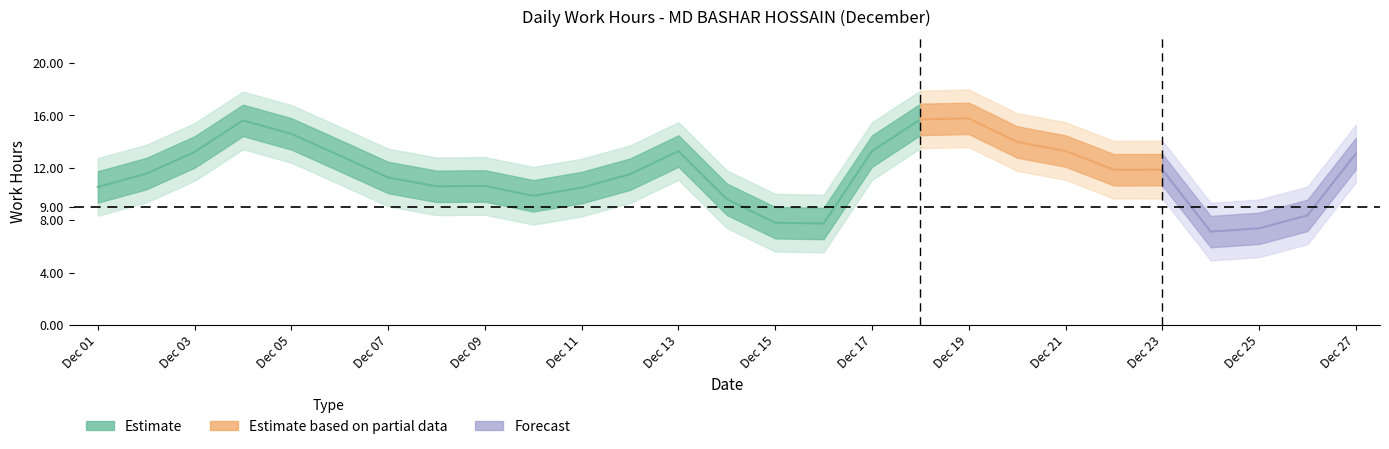

True or false: the data shows 7.0 at 12.

False